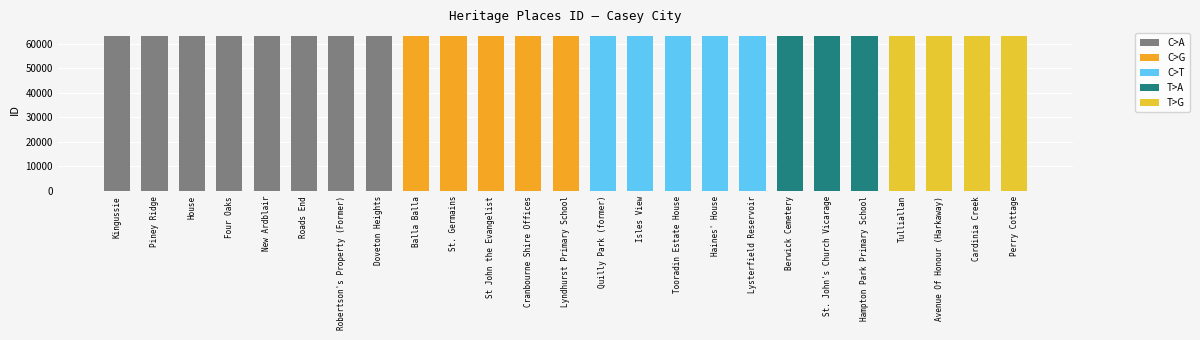

Is it true that the value at Isles View is 63096?

True